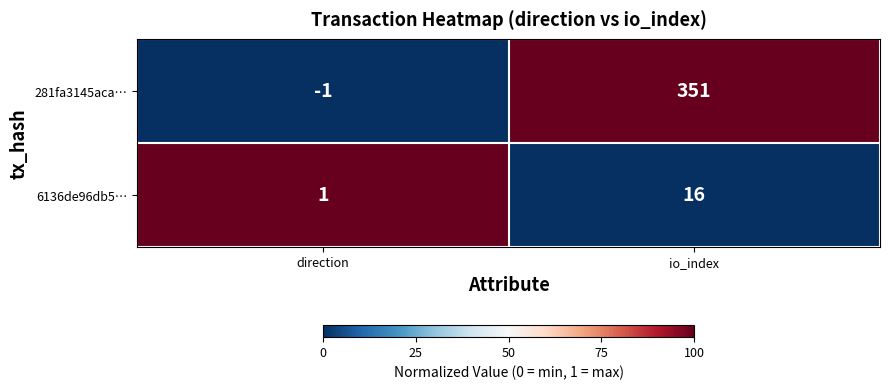

What is the sum of all 281fa3145aca… values?

350